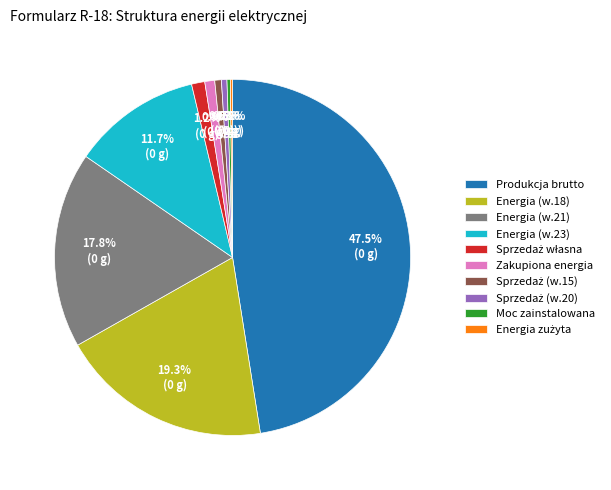

What percentage is NOT represented by Energia (w.23)?

88.3%